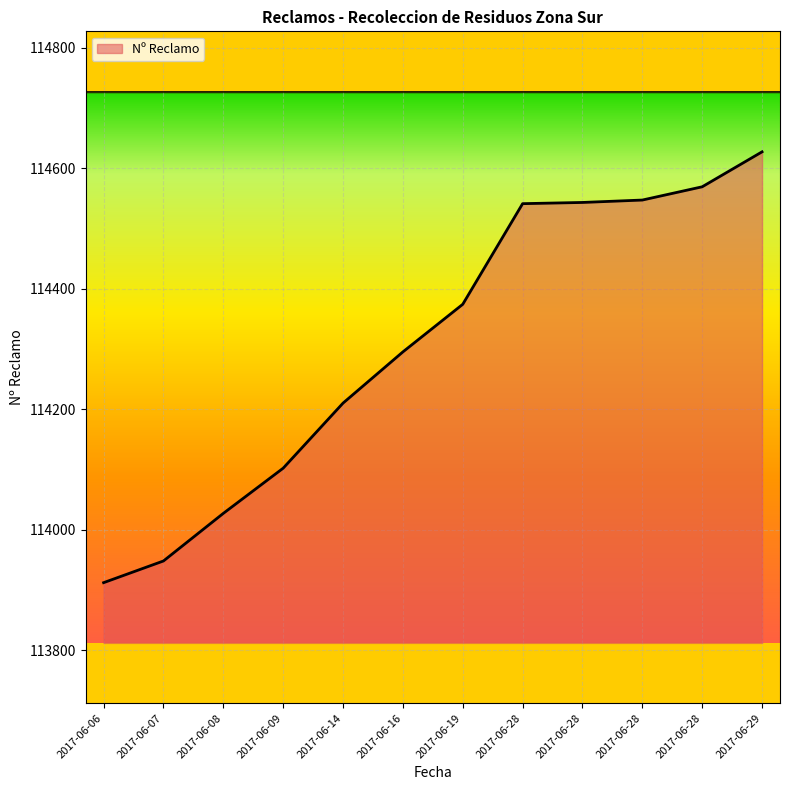

Does the chart display data point markers on the line(s)?

No